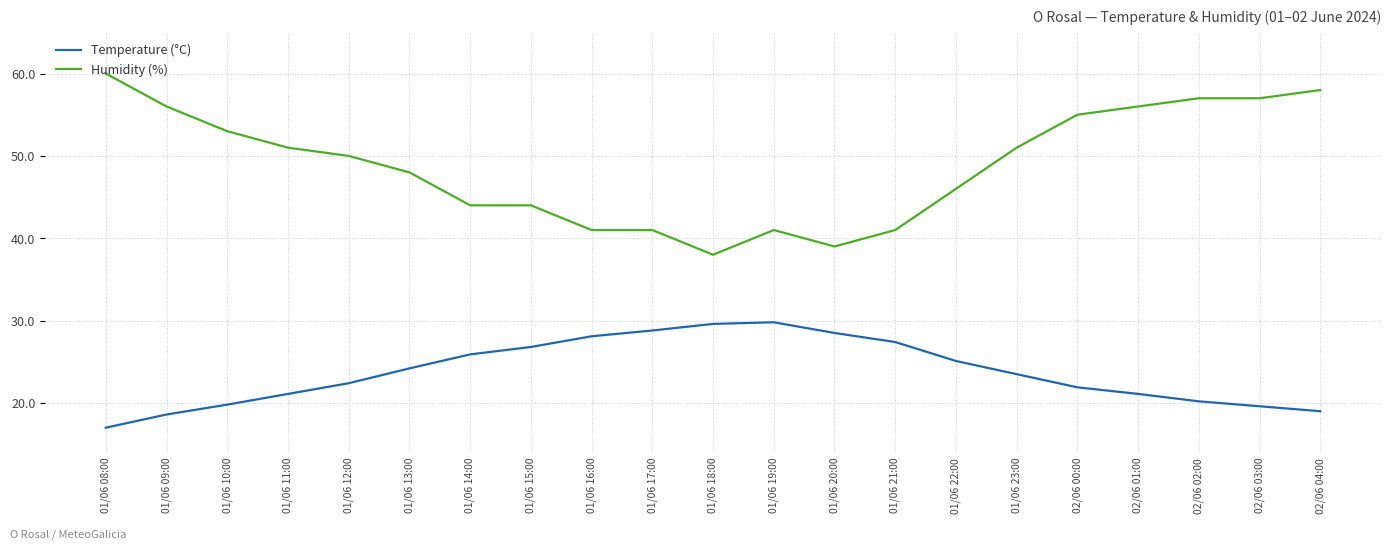

What position from the left is 02/06 04:00?

21